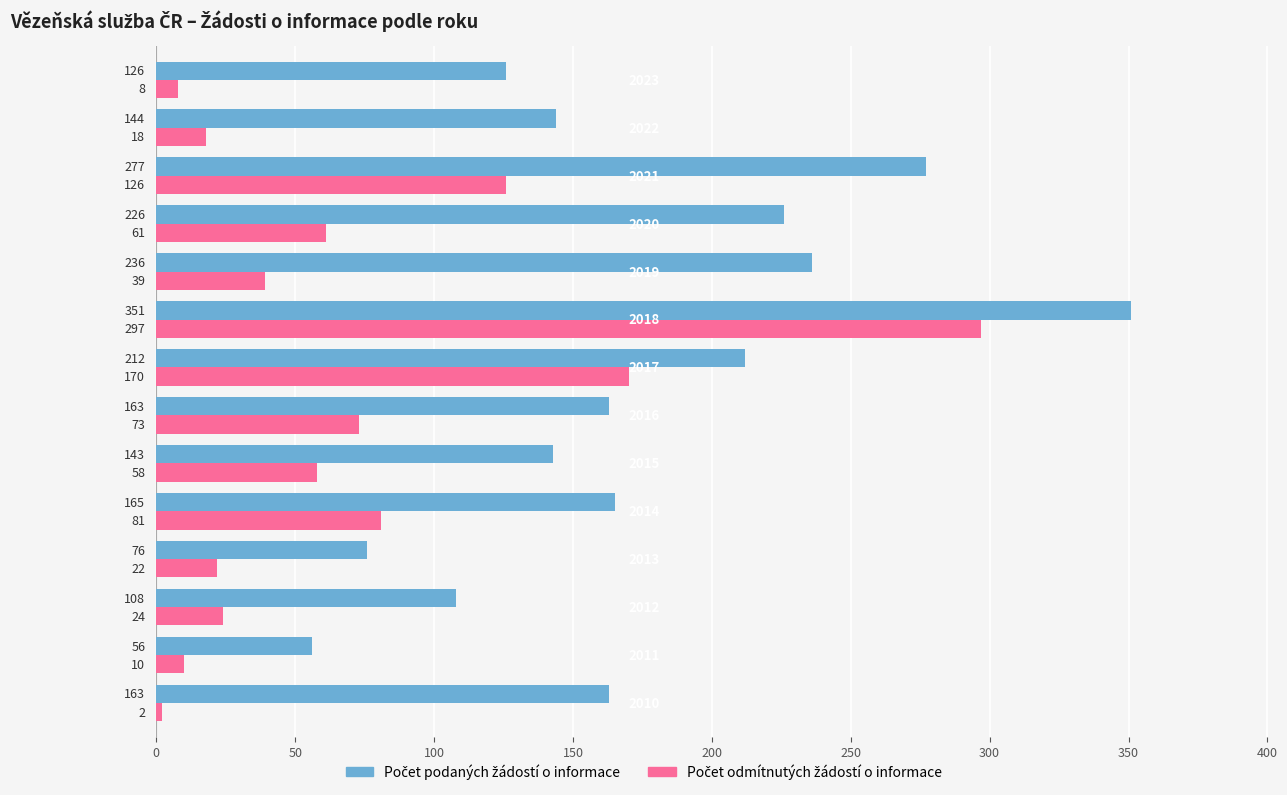

At how many categories does at least one series exceed 96?

12